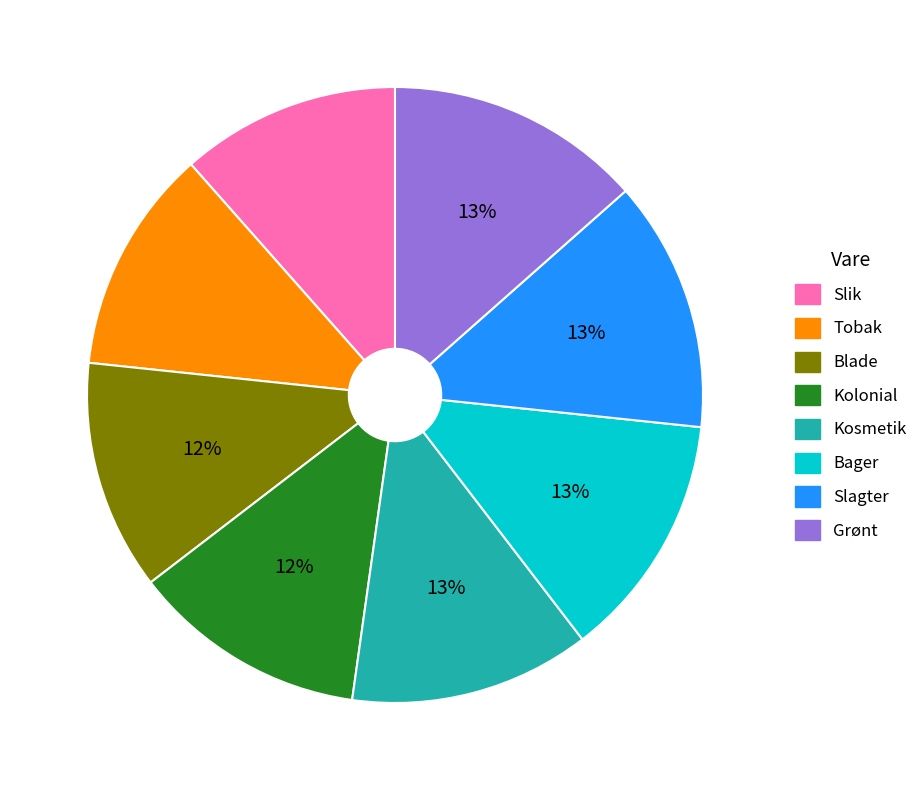

How many slices are in this pie chart?

8